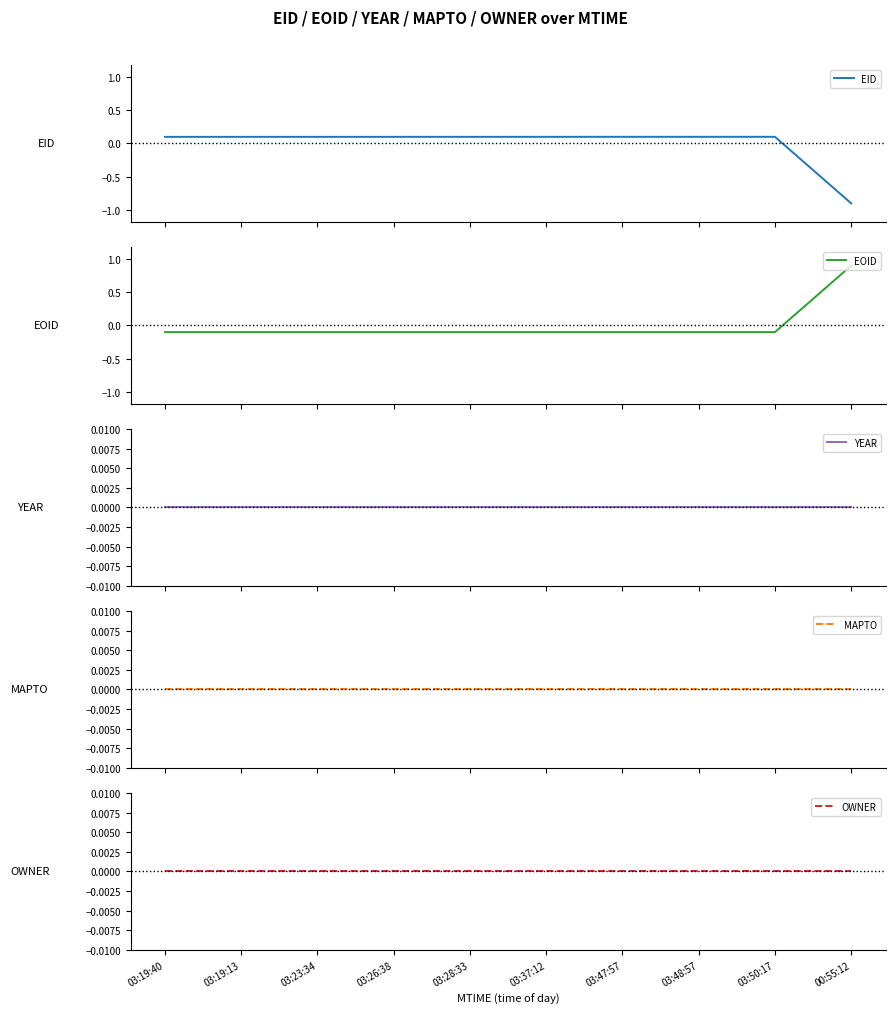

Which category has the lowest value in the EOID series?

03:19:13